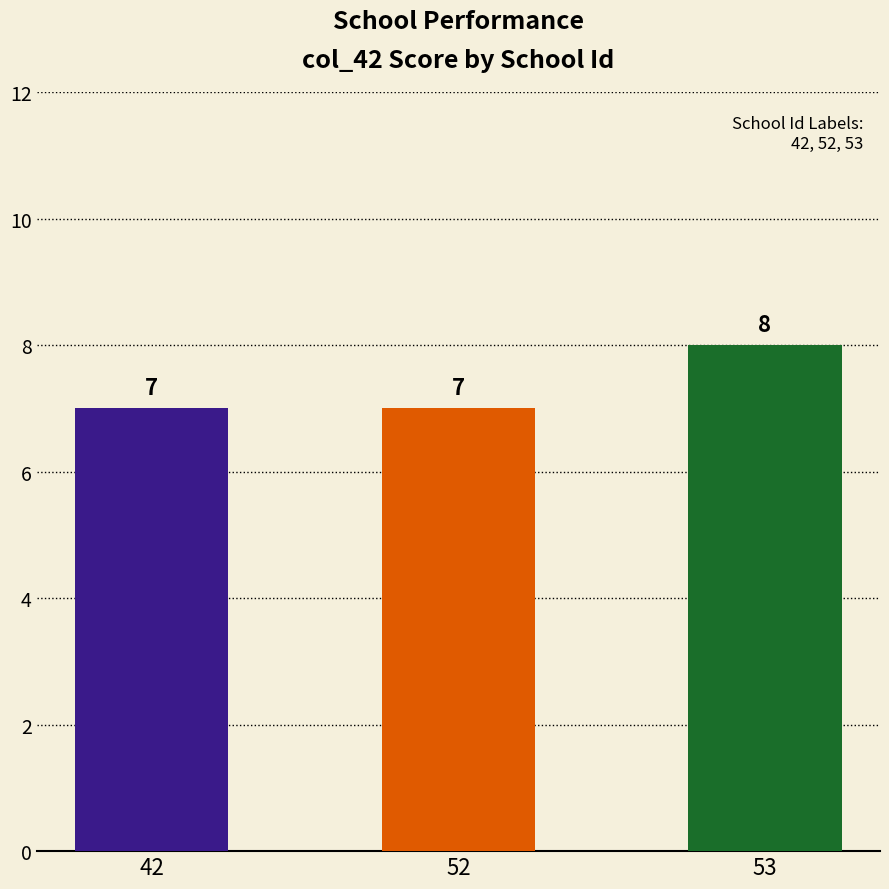

What is the average value?

7